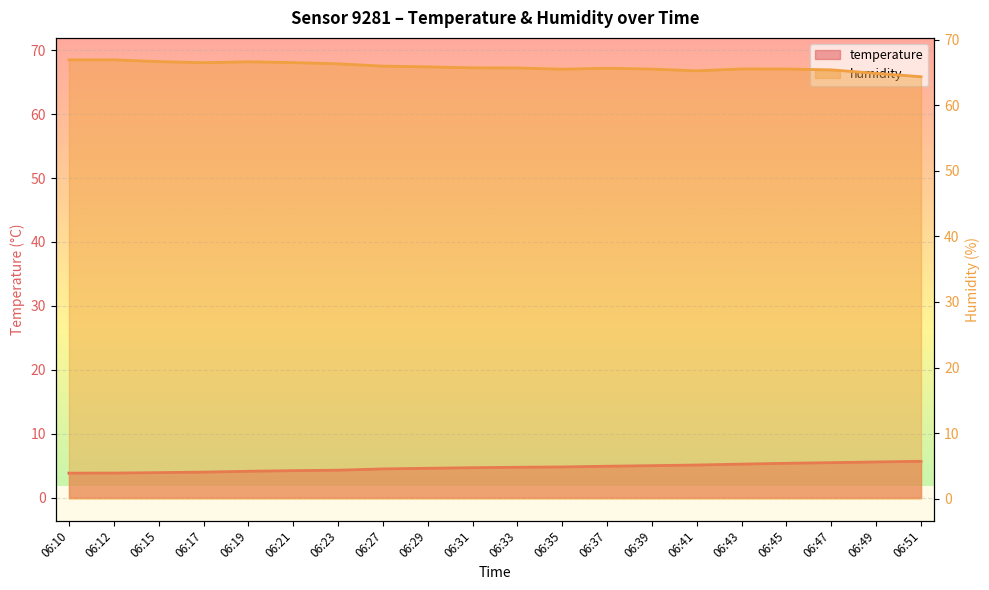

What value does the humidity series have at 06:51?

64.4